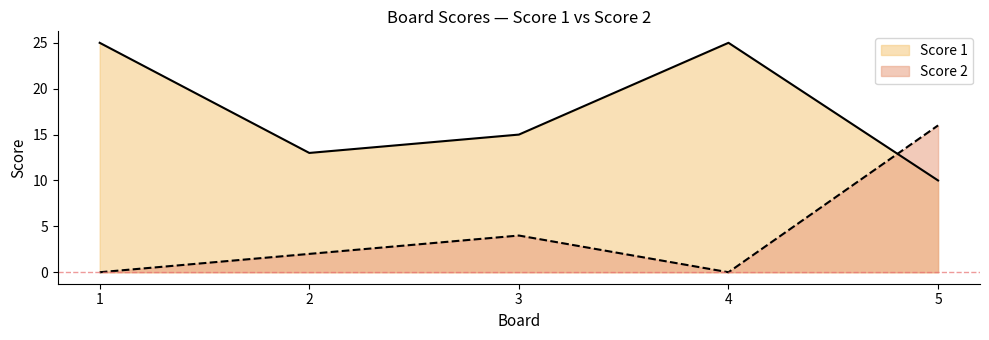

What are all the series names shown in the legend?

Score 1, Score 2